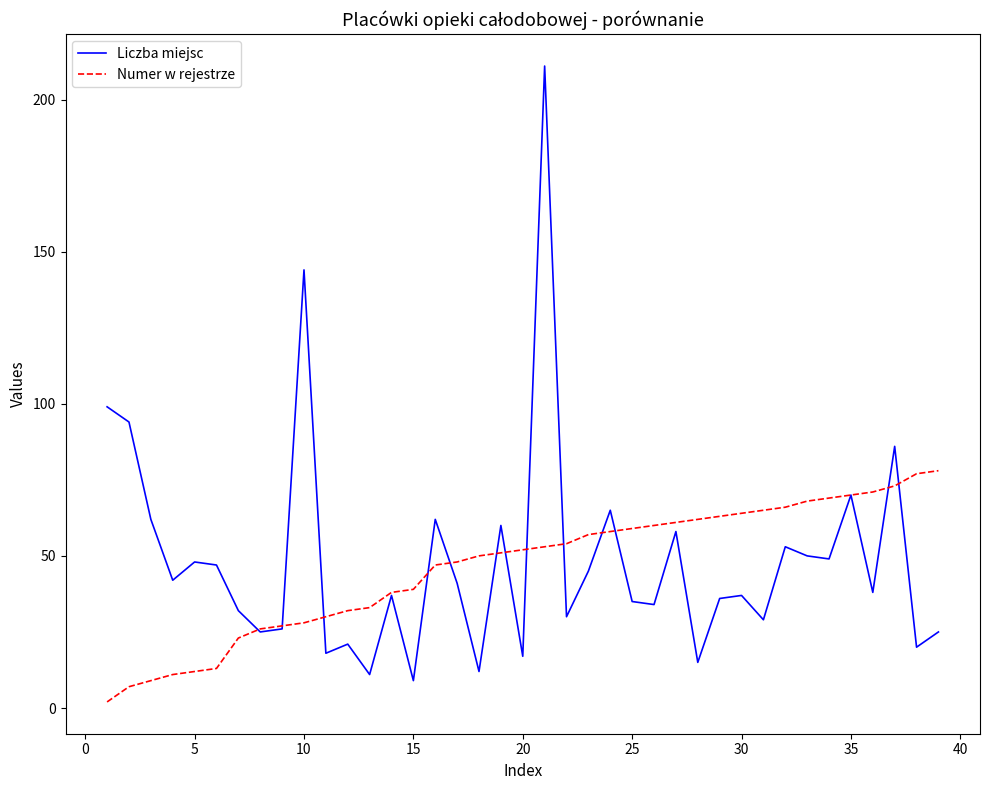

What is the highest value of the Liczba miejsc series?

211